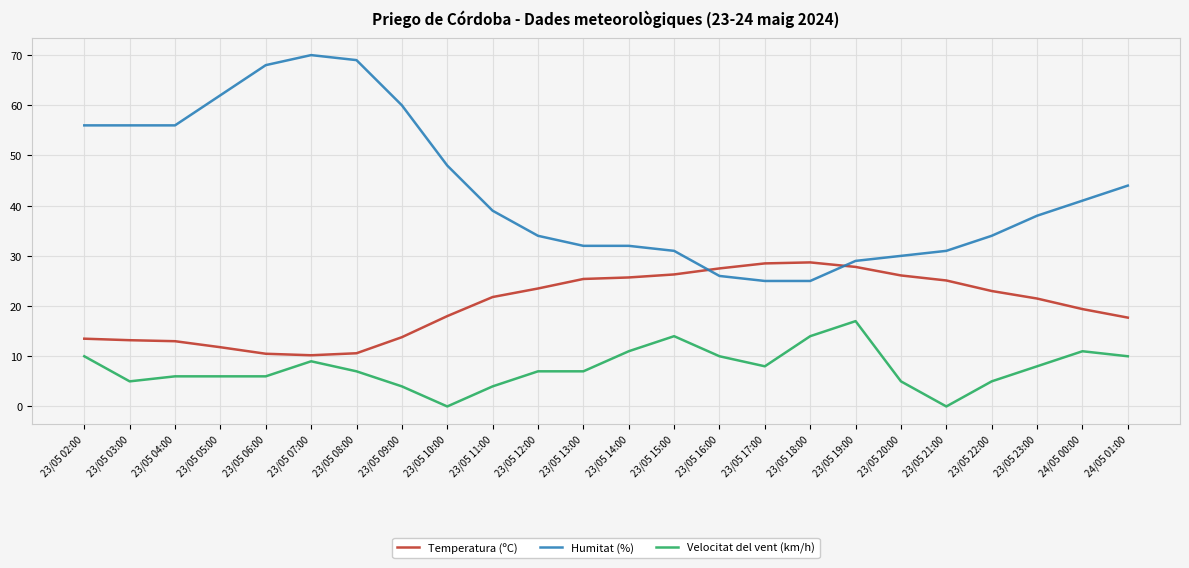

What is the difference between the maximum and minimum values in the Temperatura (ºC) series?

18.5